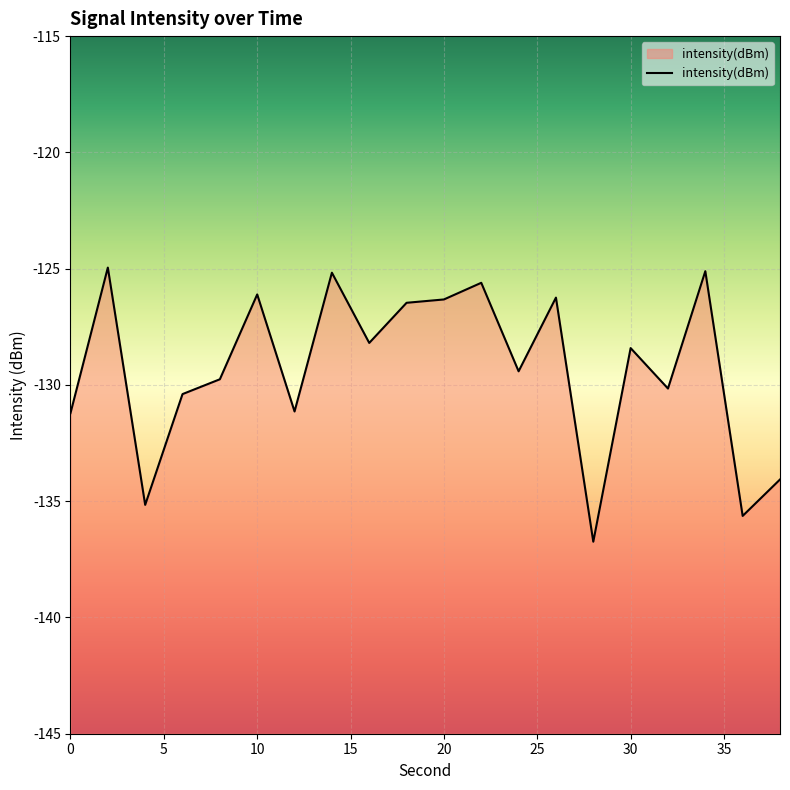

What is the difference between the maximum and minimum values?

11.8